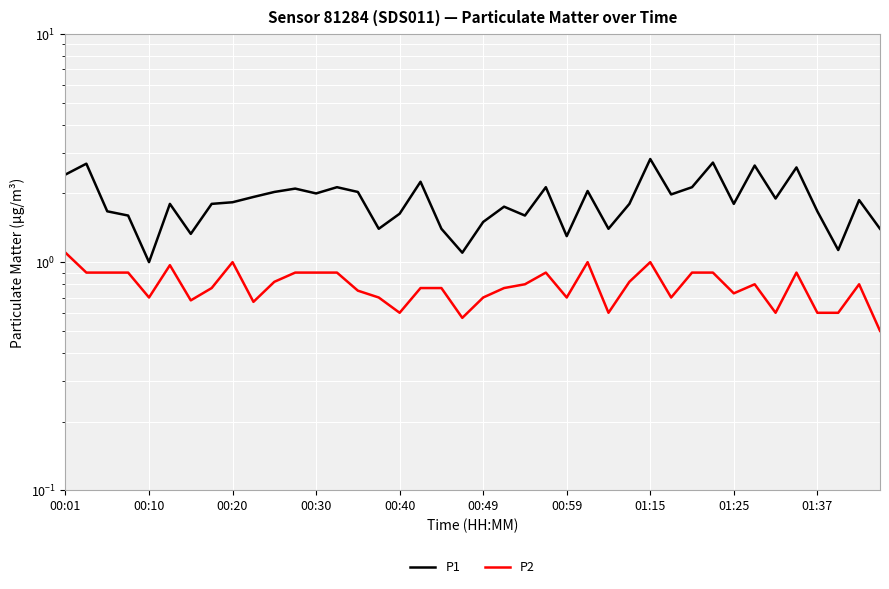

True or false: P1 has more than 0 points higher than both neighbors.

True